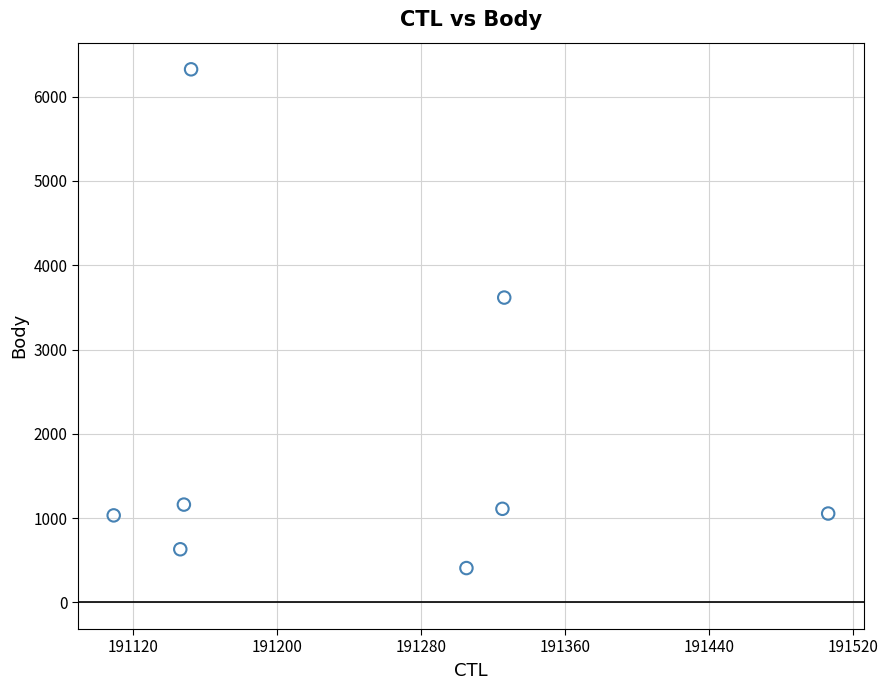

What Y value in the scatter plot is closest to 3365?

3616